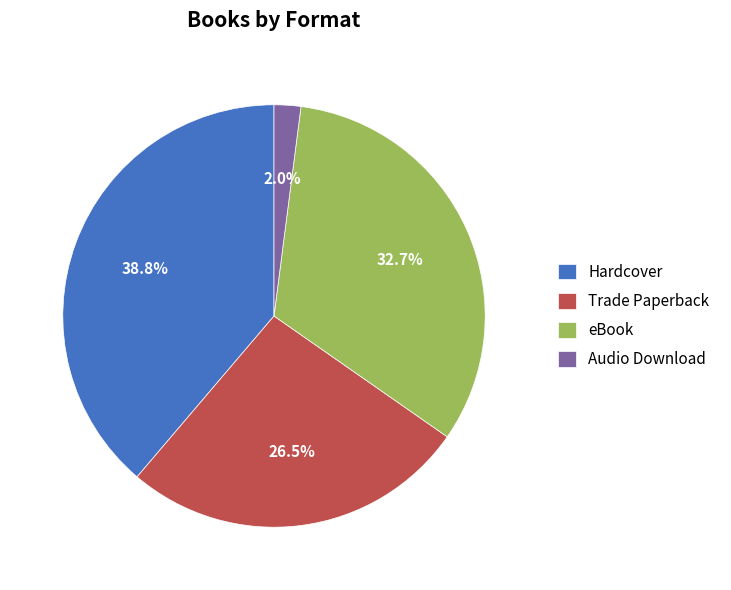

Does Trade Paperback account for over 50% of the chart?

No